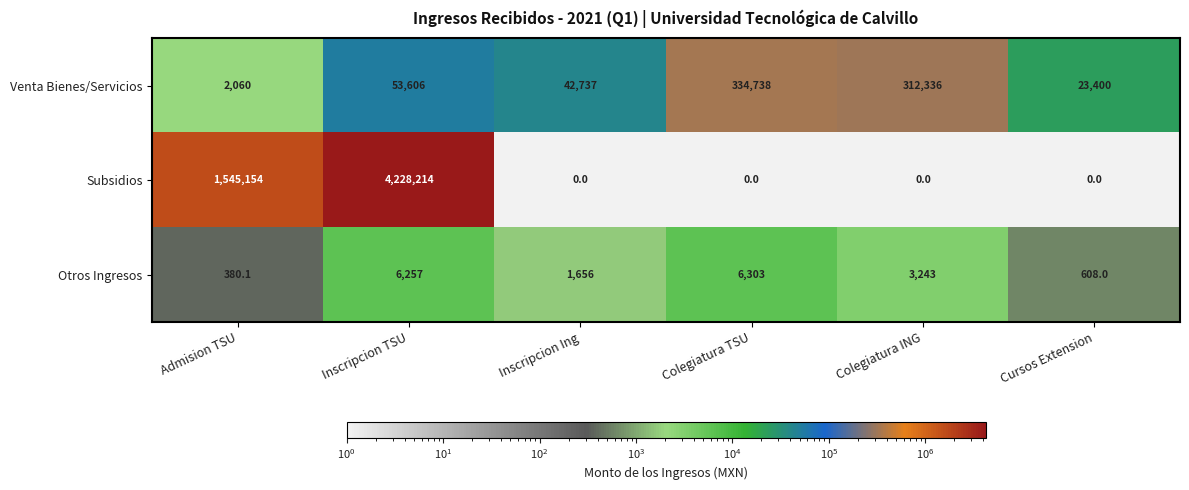

What is the average value of the Venta Bienes/Servicios series?

128146.2